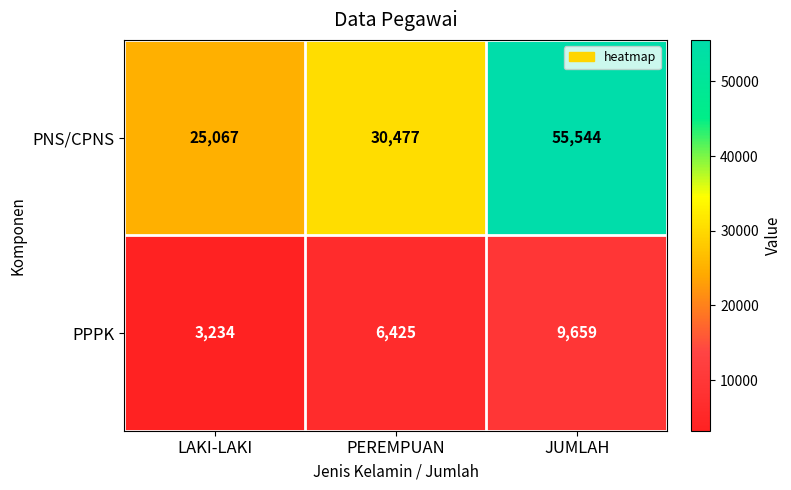

Rank the series by their average value, from lowest to highest.

PPPK, PNS/CPNS